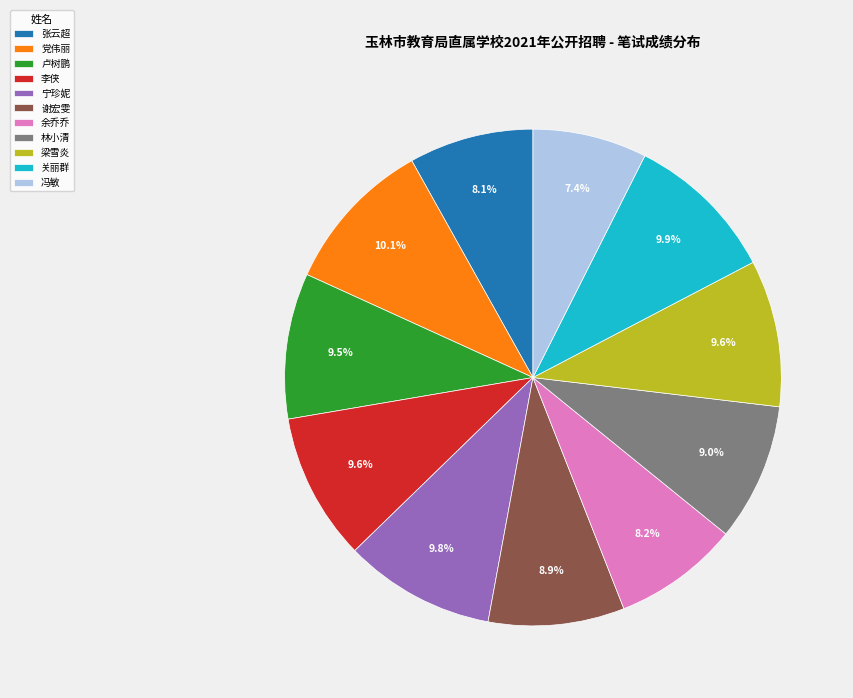

To the nearest percent, what percentage of the pie is 冯敏?

7%